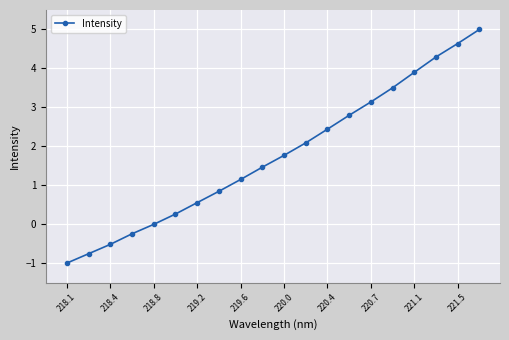

What is the greatest value displayed?

5.0